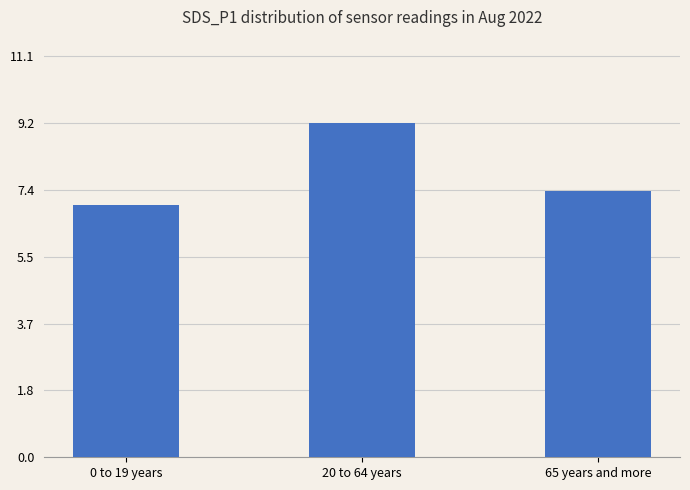

Rank the categories by value from lowest to highest.

0 to 19 years, 65 years and more, 20 to 64 years